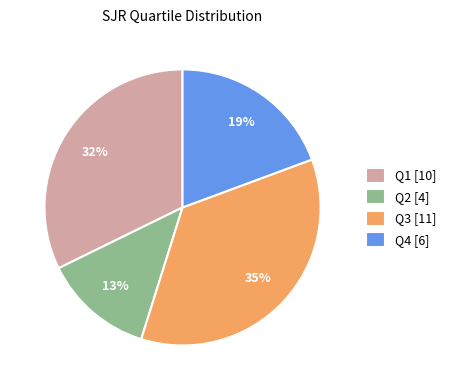

To the nearest percent, what is the difference between the Q2 and Q4 slice percentages?

6%